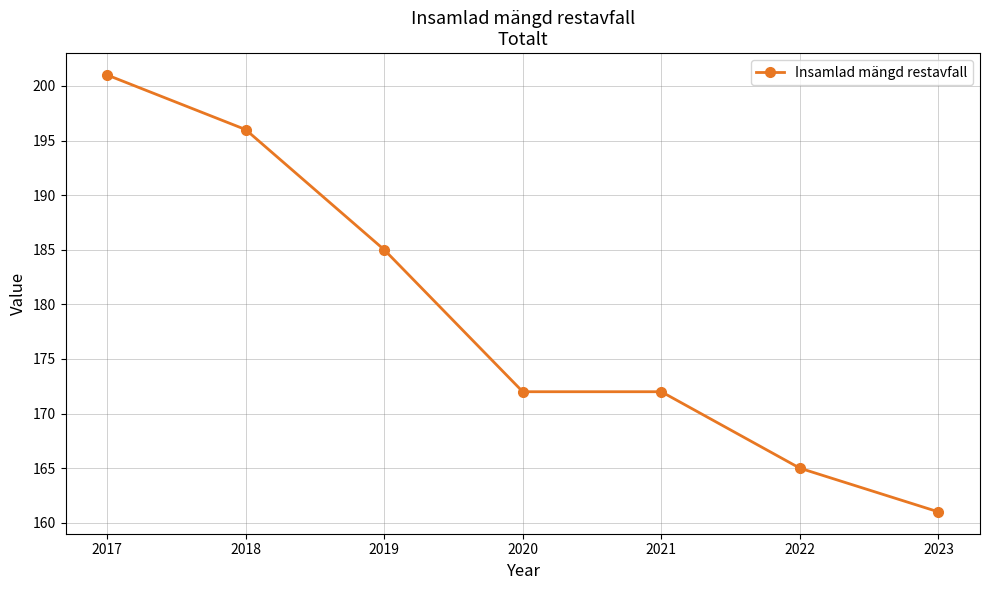

True or false: there are more than 1 points higher than both neighbors.

False